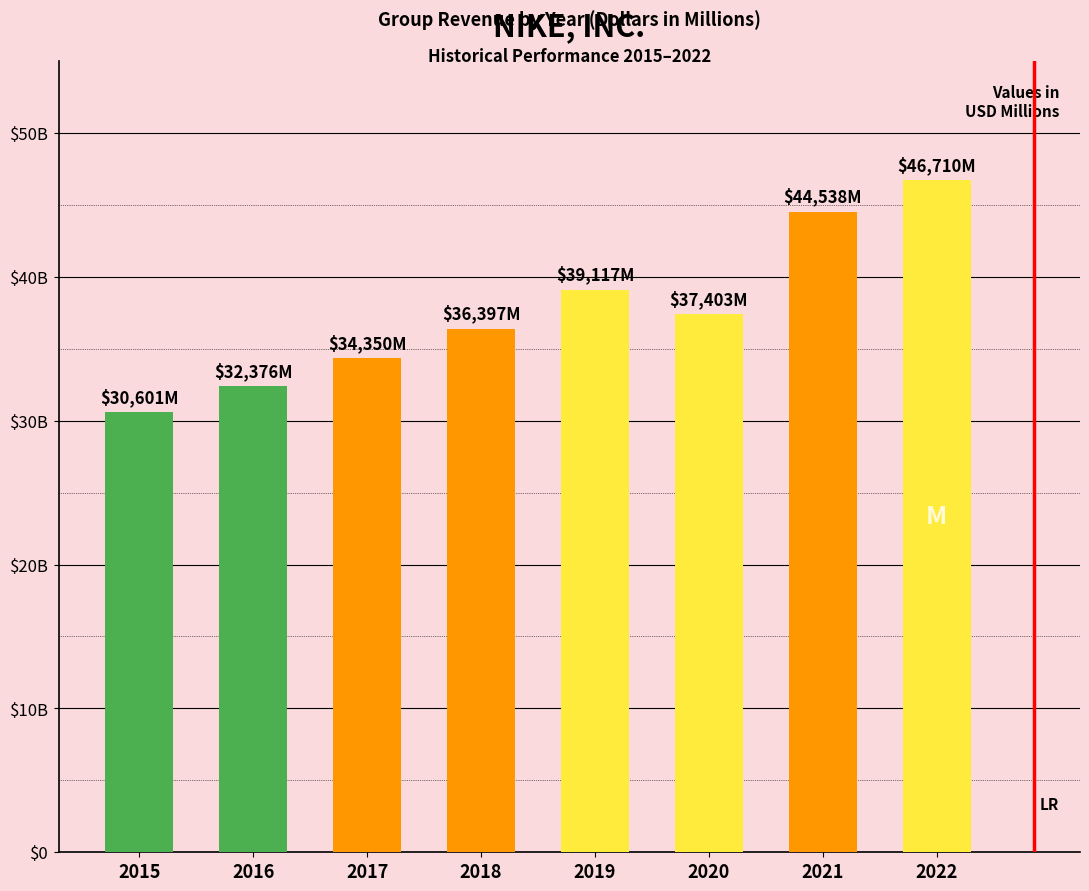

At which label does the data first exceed 37403?

2019